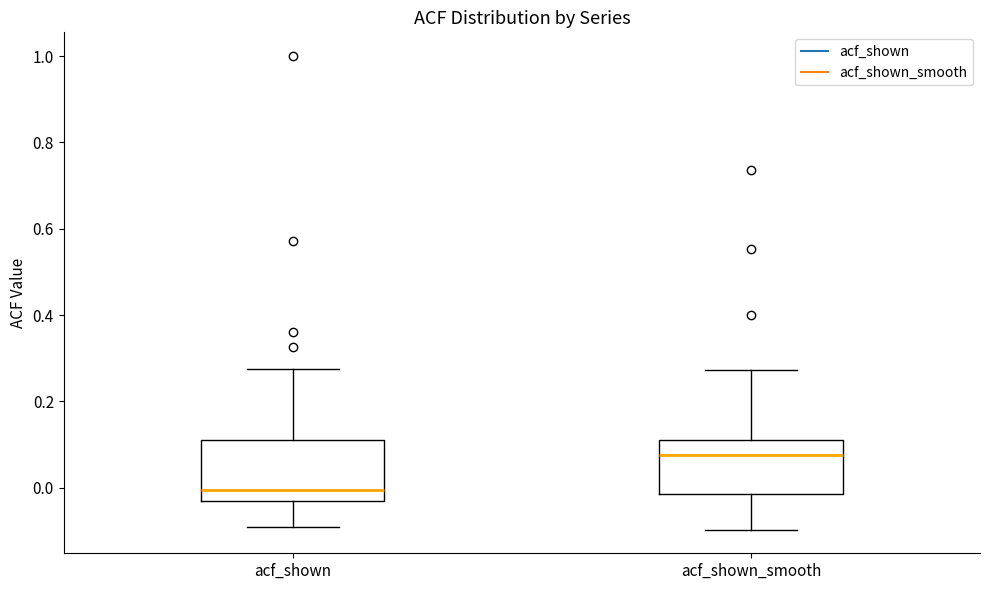

Reading left to right, read every box against the y-axis: the position of its median line, the range the box covers, and the ends of its whiskers. The values are not printed on the chart, so give them approximately, as read against the axis.

acf_shown: median 0.00, box -0.04 to 0.12, whiskers -0.10 to 0.28
acf_shown_smooth: median 0.08, box -0.02 to 0.12, whiskers -0.10 to 0.28